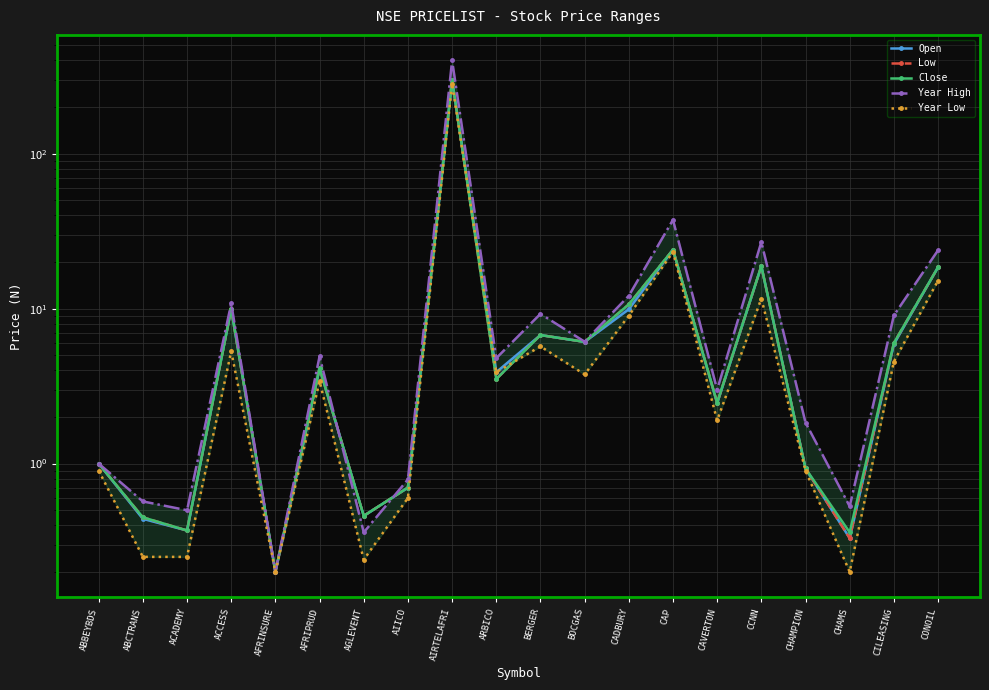

In Open, how many points are higher than both neighbors (excluding endpoints)?

6